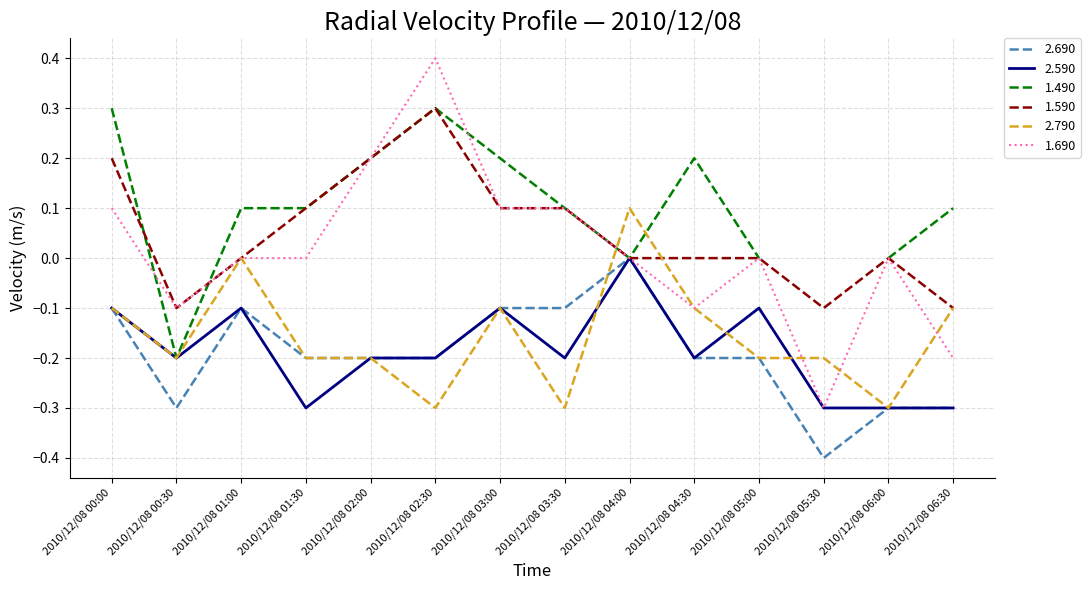

The value of 2.790 at 2010/12/08 04:00 is 0.1. True or false?

True